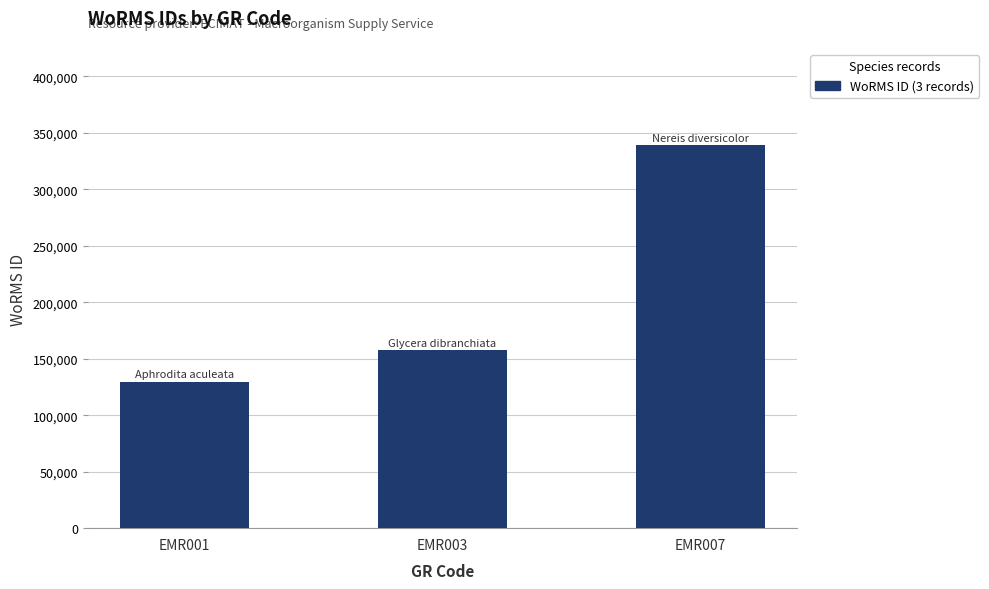

Between EMR007 and EMR001, which is larger?

EMR007